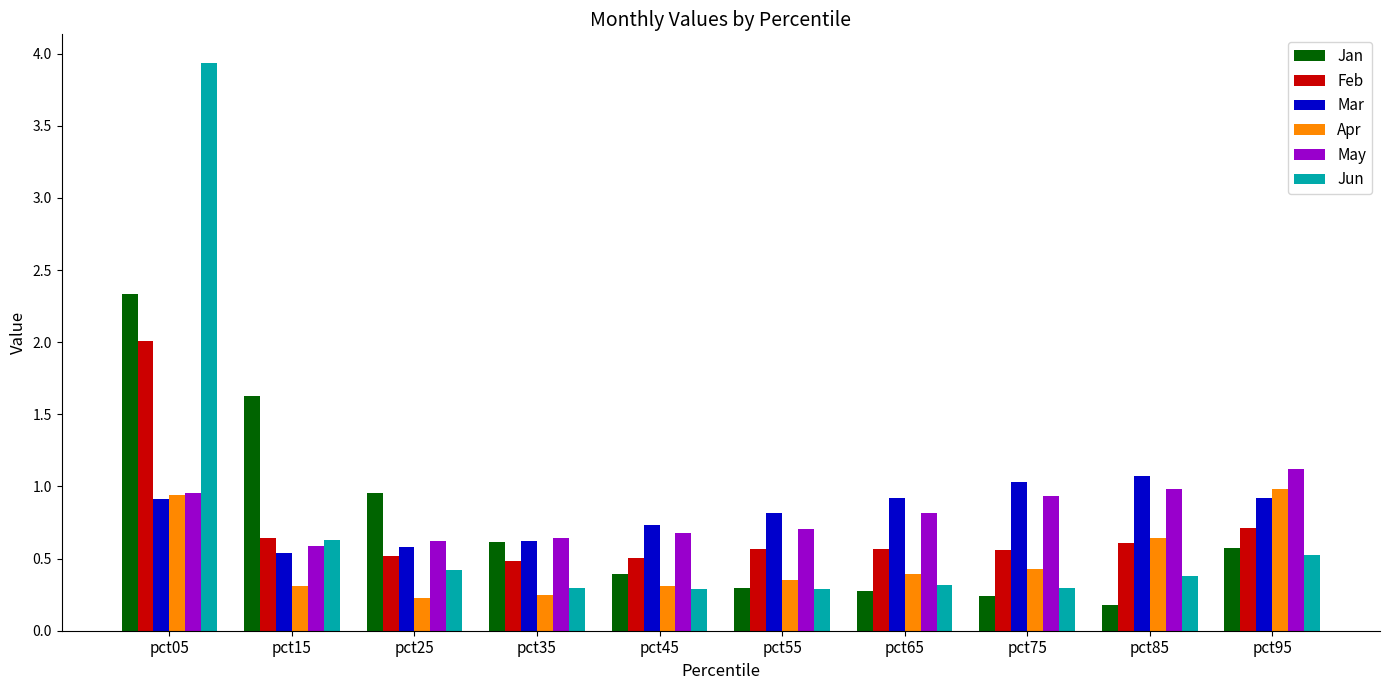

What is the value of the Feb bar at the 5th from the left?

0.5